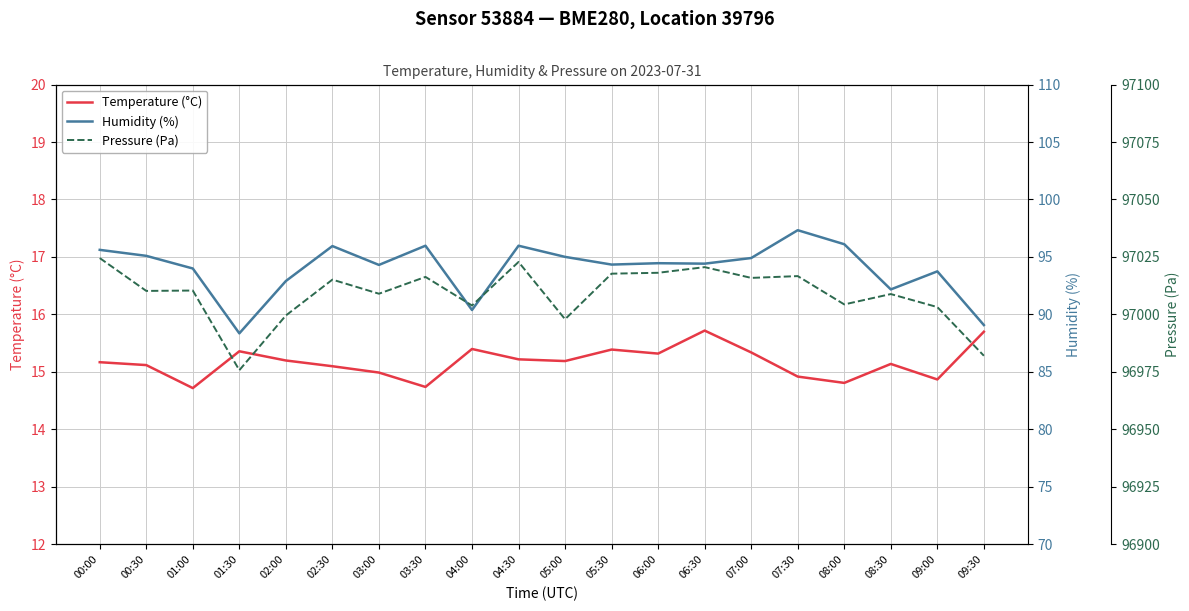

True or false: Temperature (°C) has more than 2 interior local peaks.

True